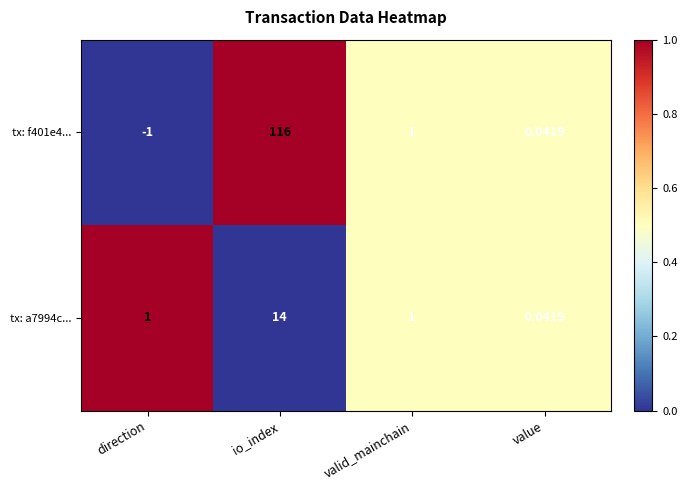

Which series has the largest range (max minus min)?

tx: f401e4...